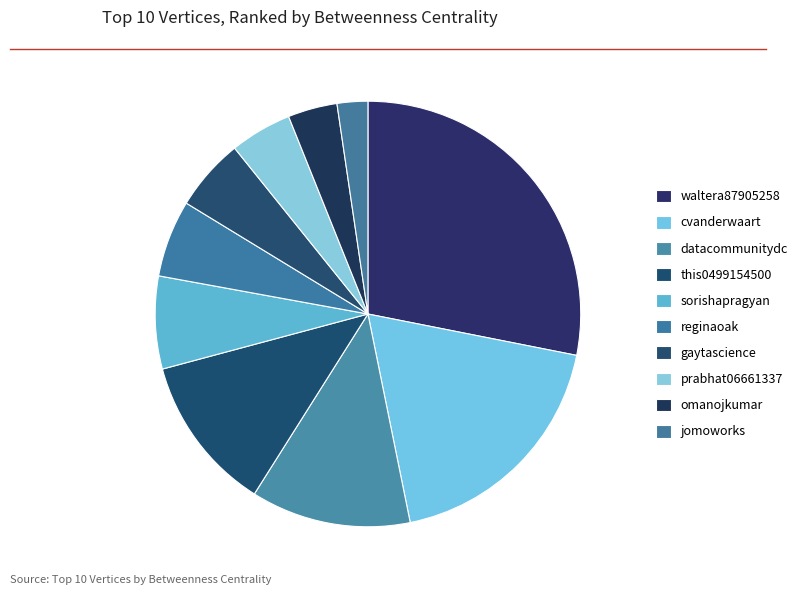

Is there a majority slice in this chart?

No